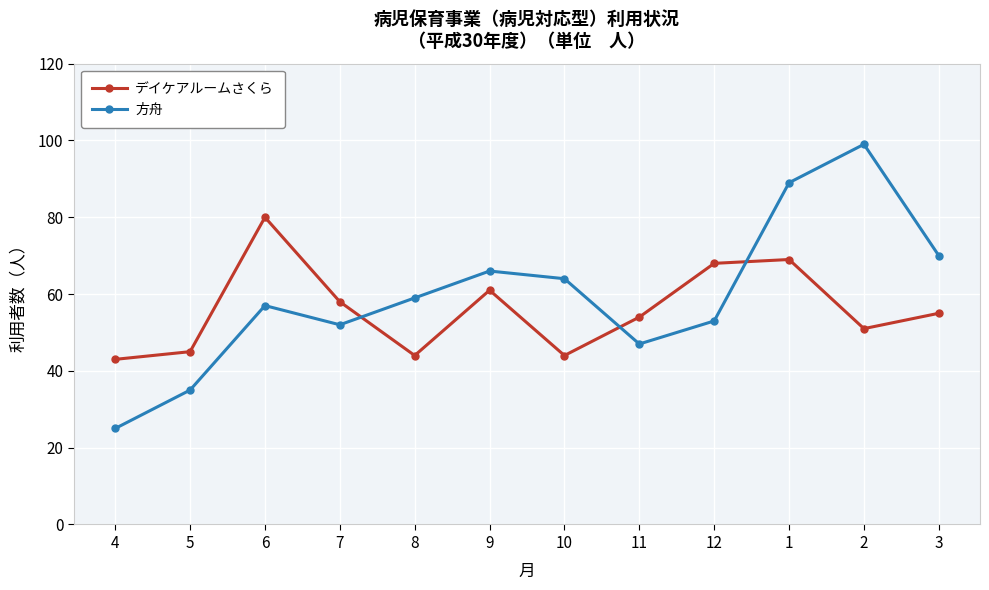

What is the label of the 11th point from the left?

2